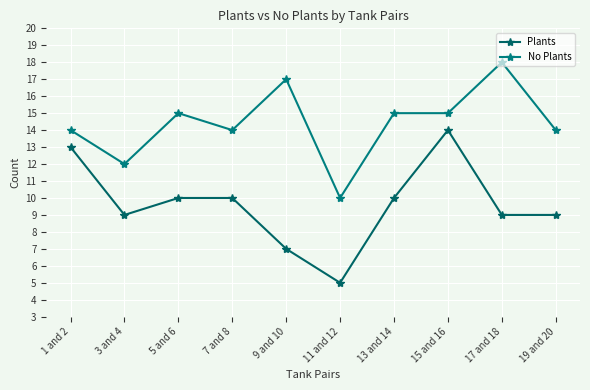

How many categories are shown in the chart?

10